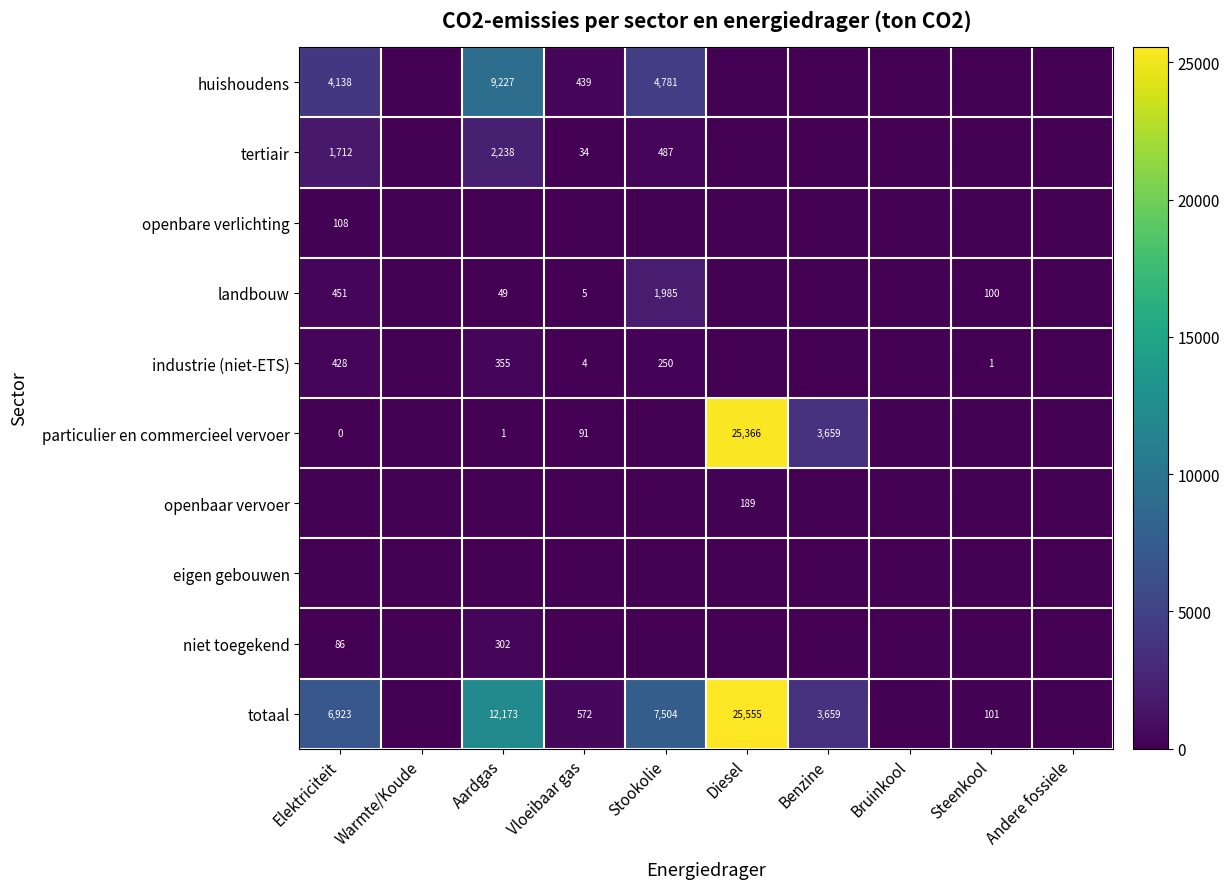

What is the sum of the industrie (niet-ETS) values at Elektriciteit and Aardgas?

783